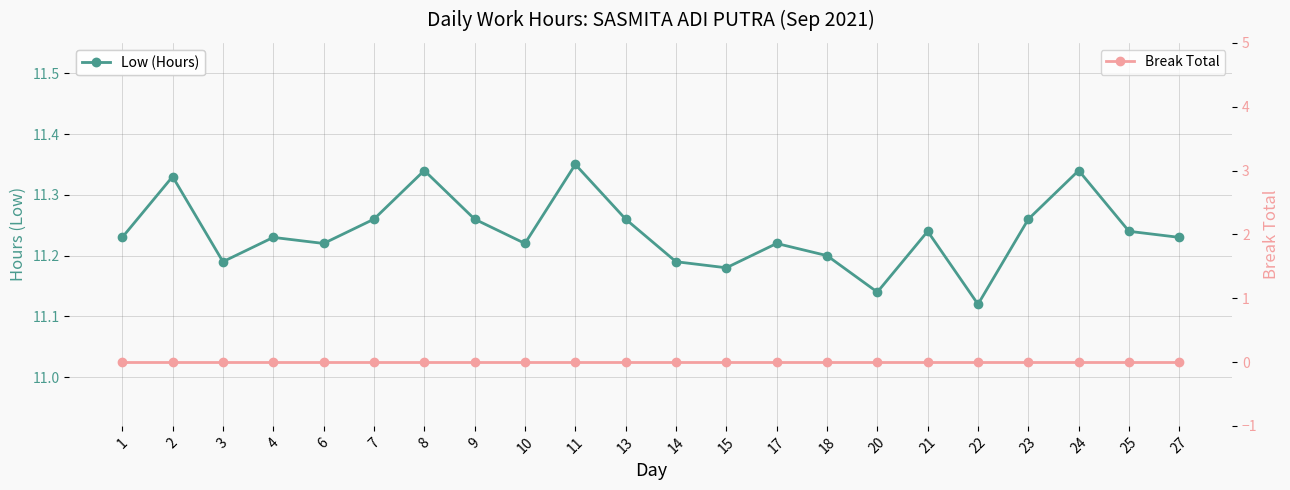

Where is the first local maximum for Low (Hours)?

2